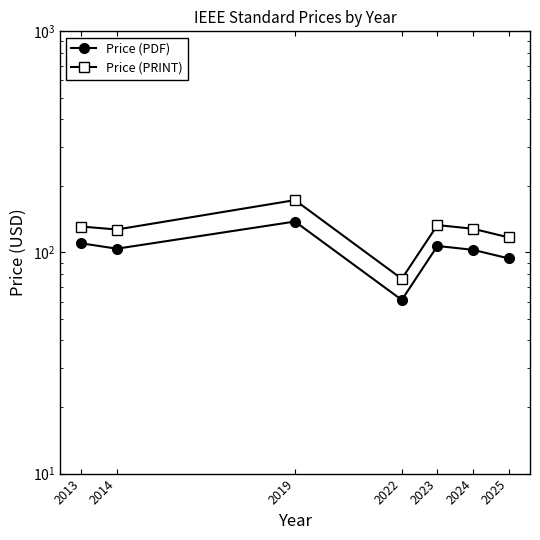

Does the chart have visible grid lines?

No